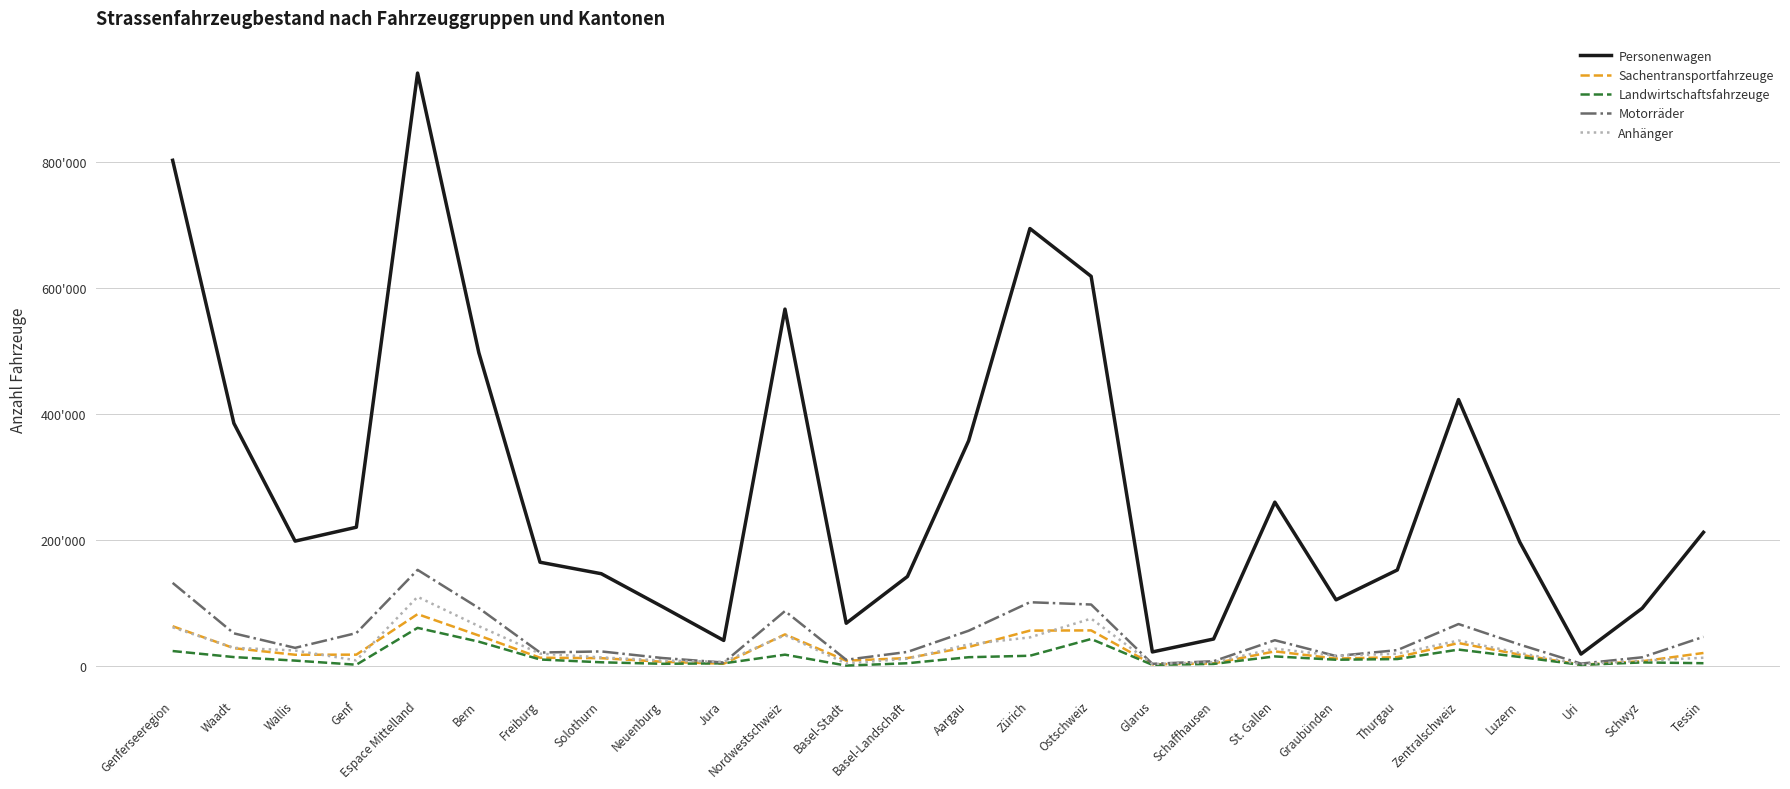

Is this an area chart (filled region under the line)?

No